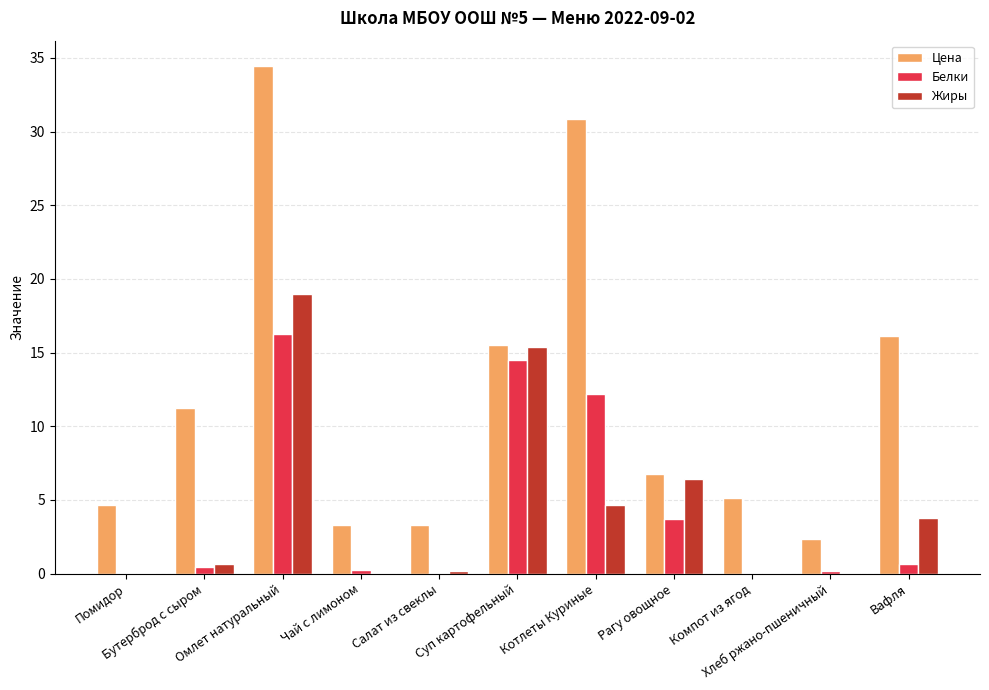

Is the value of Белки at Компот из ягод greater than the value of Жиры at Омлет натуральный?

No